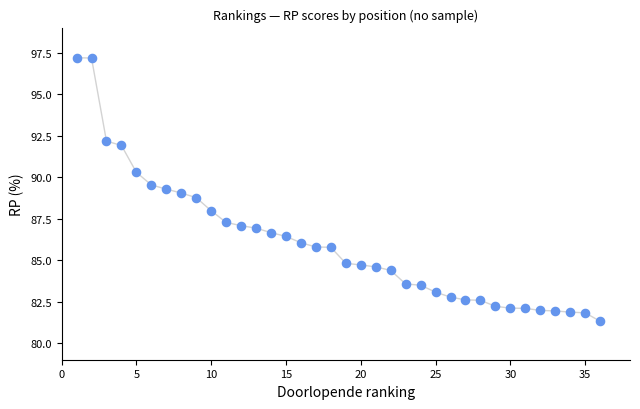

What is the range of Y values (max minus min)?

15.9